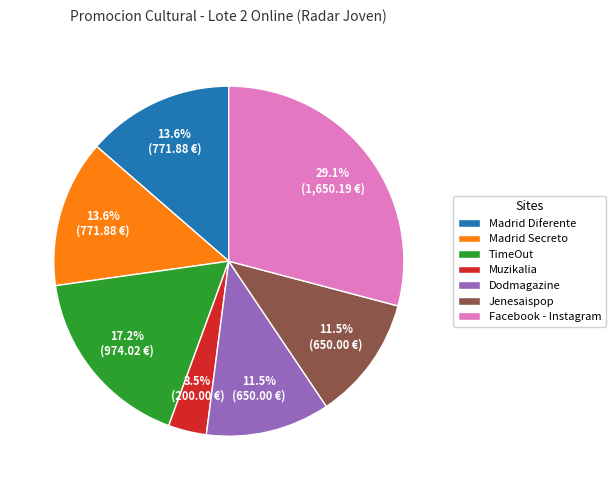

Combined, do Madrid Secreto and Muzikalia account for over 50%?

No